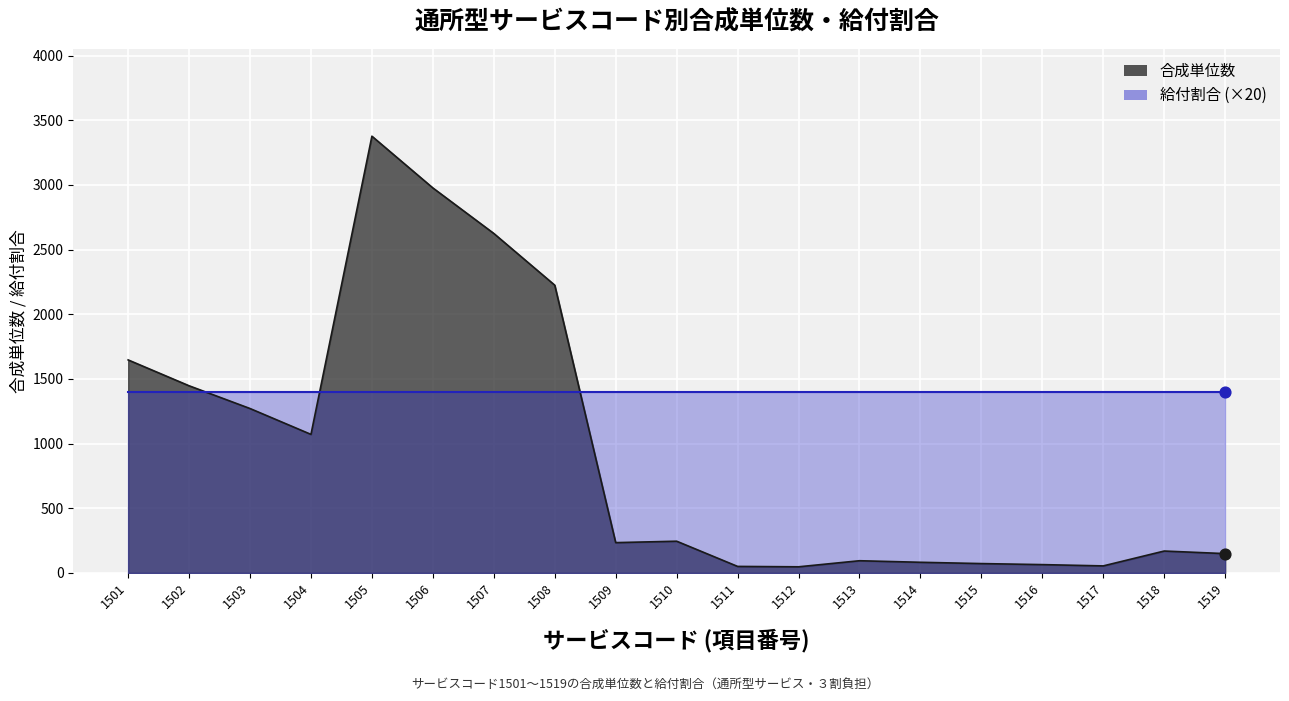

What is the change in value from 1504 to 1514?

-989